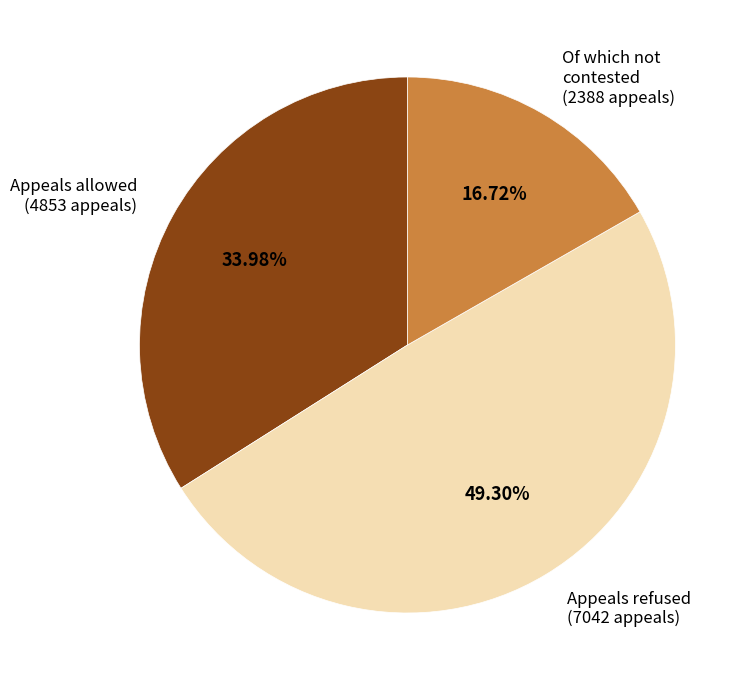

Approximately how many times larger is the value at Appeals allowed (4853 appeals) compared to Of which not contested (2388 appeals)?

2.0